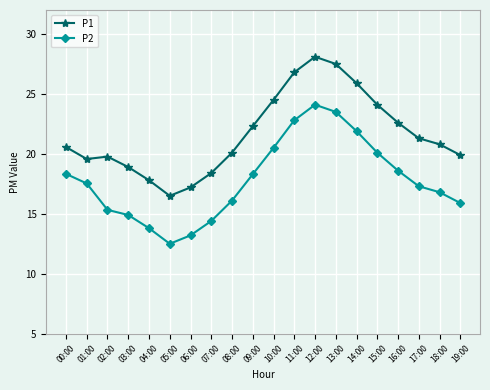

What are all the series names shown in the legend?

P1, P2